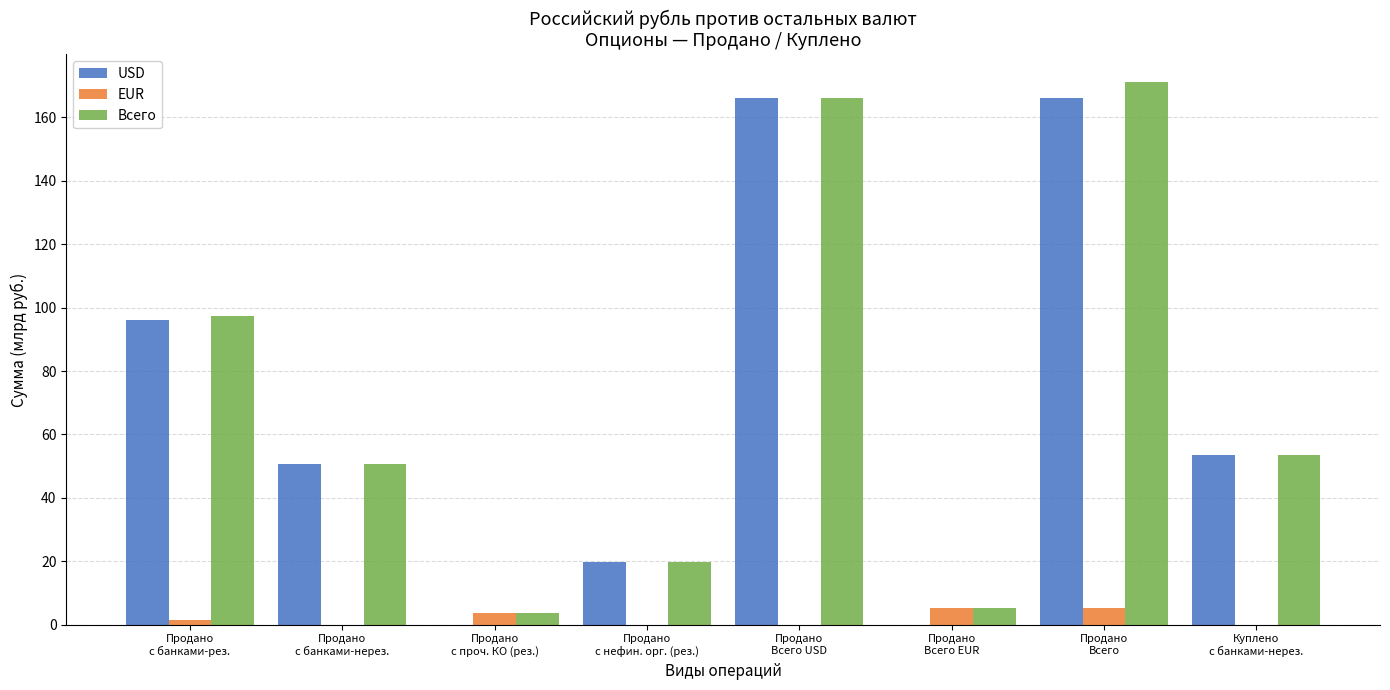

What is the total value across all series at Продано
с банками-нерез.?

101.2